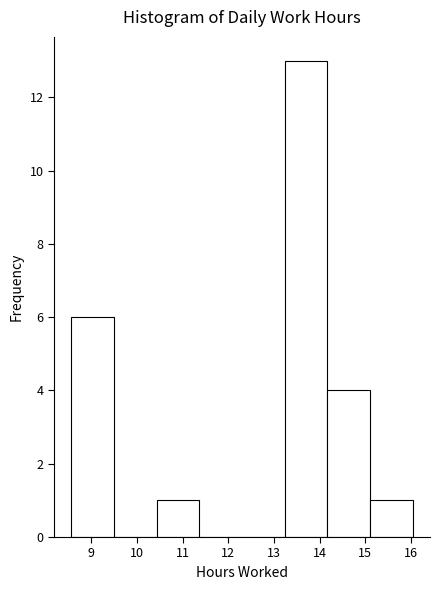

What is the height of the bar covering 10.4 to 11.4 on the x-axis? Neither the bar edges nor the heights are printed on the chart, so give them approximately, as read against the axes.

1